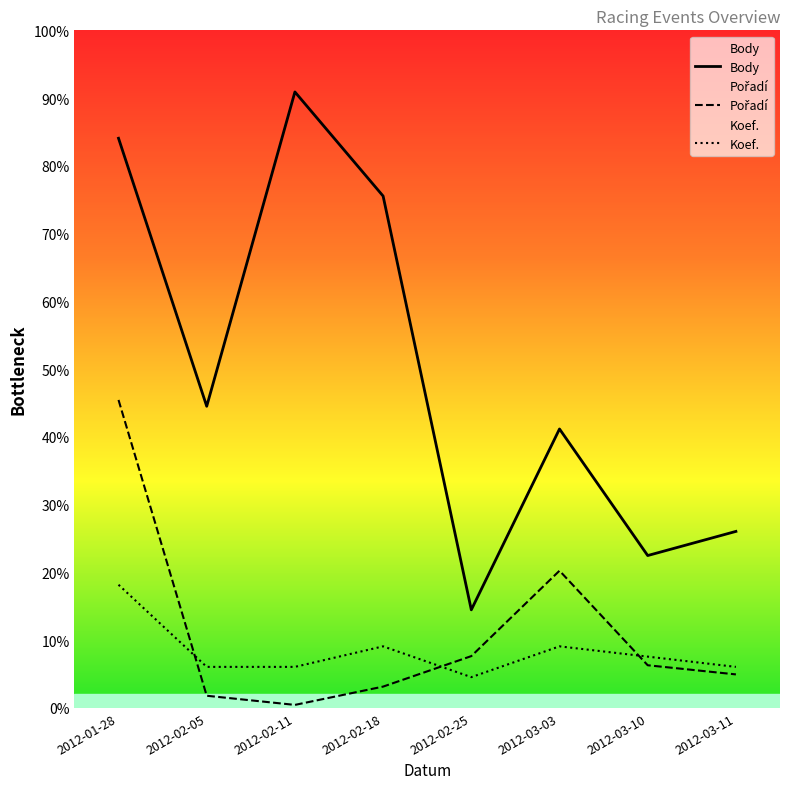

Which series has the largest total across all categories?

Body